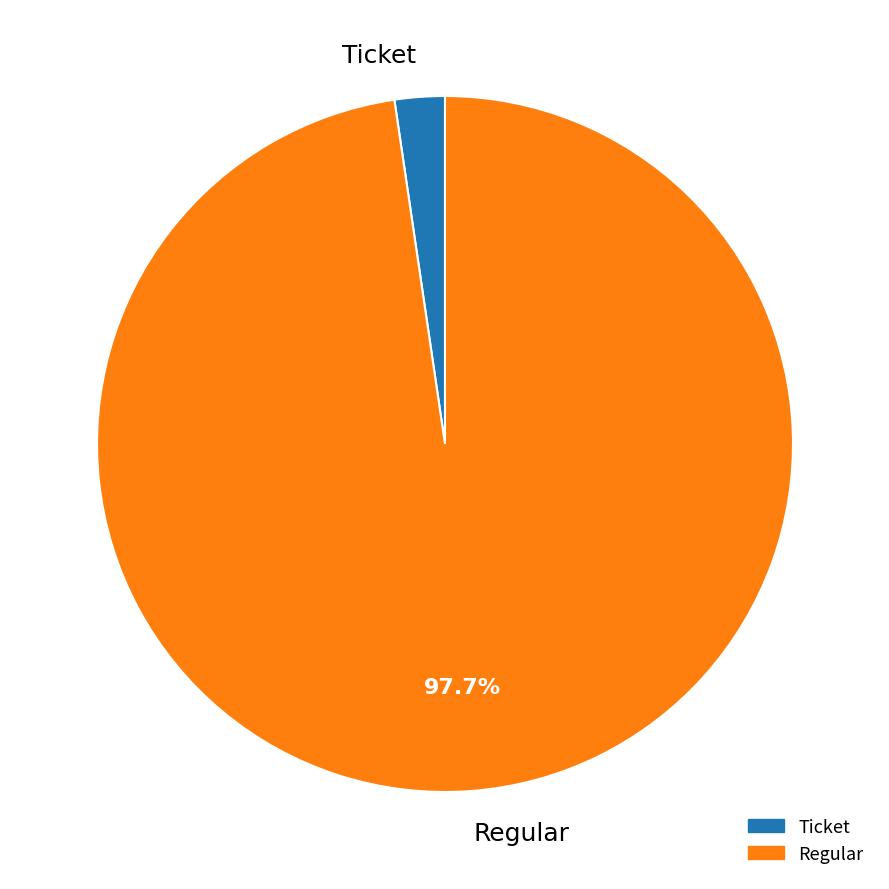

Between Ticket and Regular, which is larger?

Regular